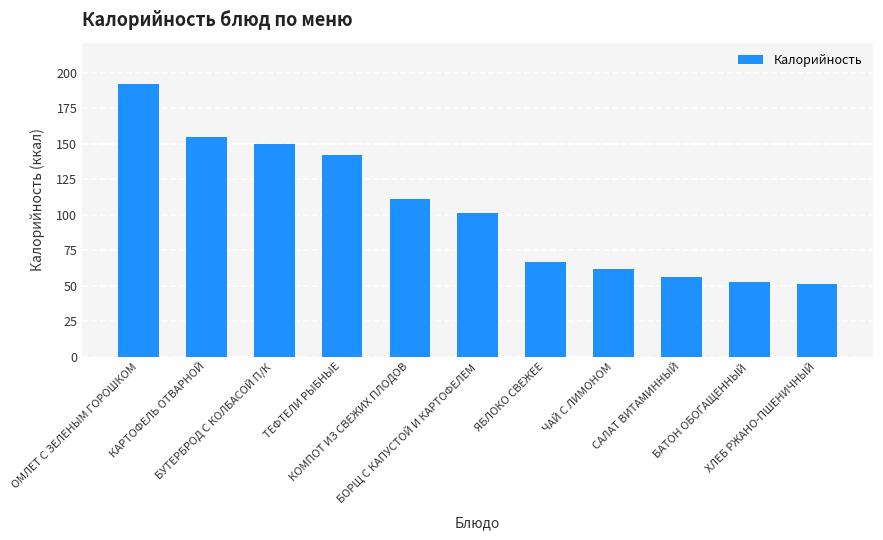

Where is the data nearest to the value 121?

КОМПОТ ИЗ СВЕЖИХ ПЛОДОВ